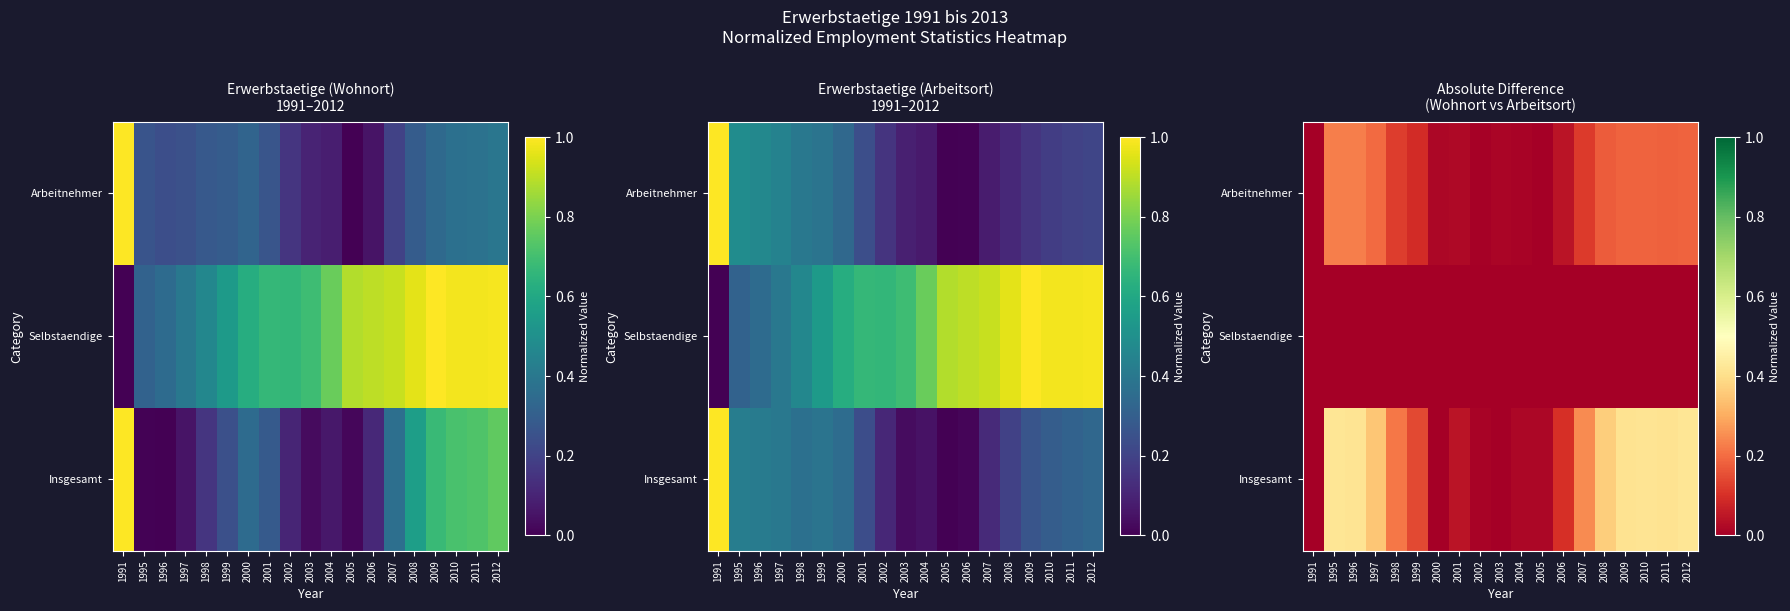

The Insgesamt series shows 0.3 at 1997. True or false?

True